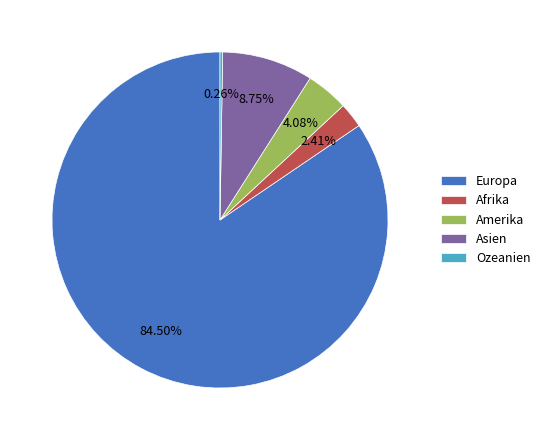

Which category has the biggest portion of the pie?

Europa